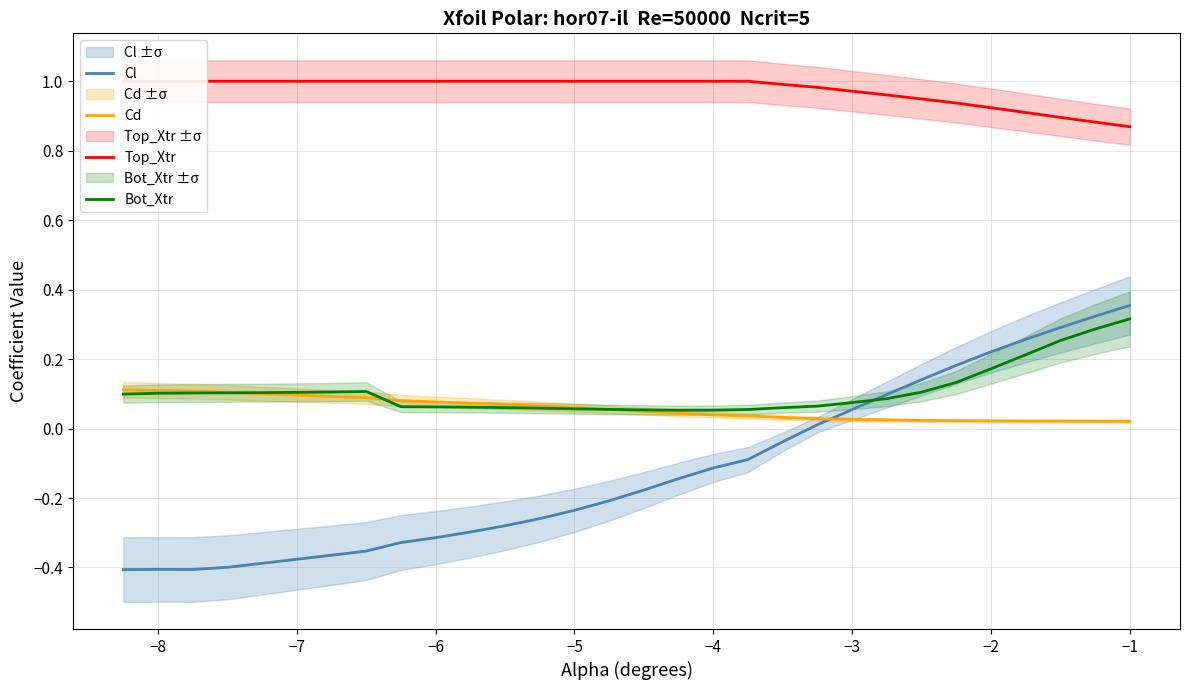

Is it true that Bot_Xtr equals 0.2 at −8?

False